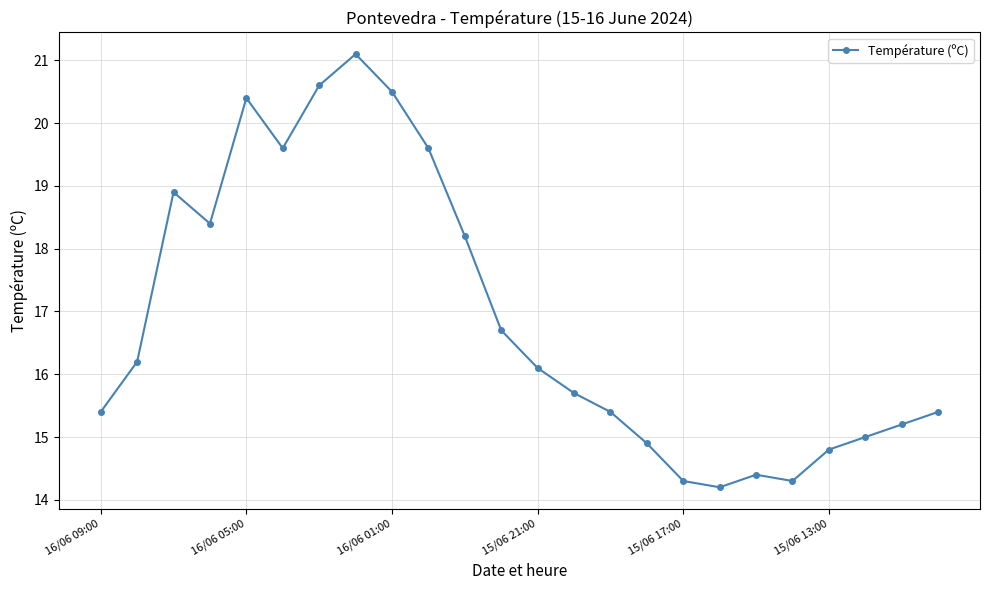

How many data points are above 16?

12